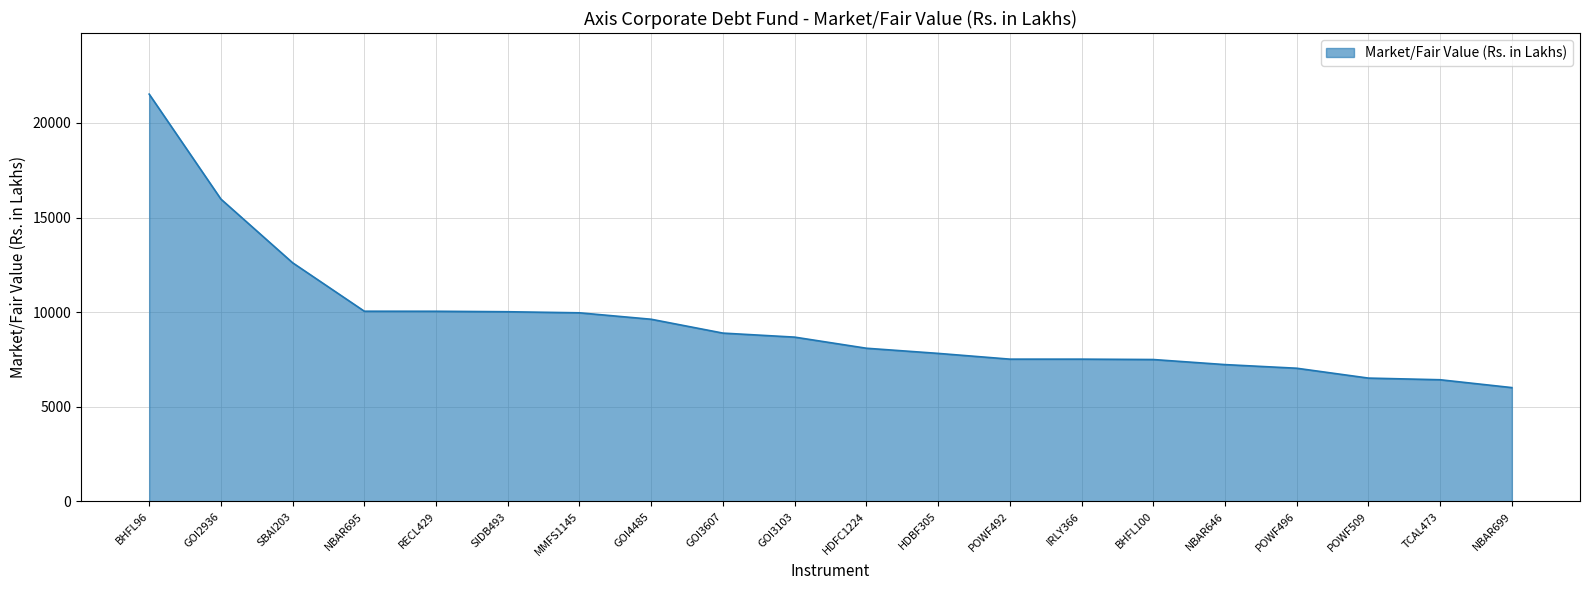

What is the sum of all values?

189141.7